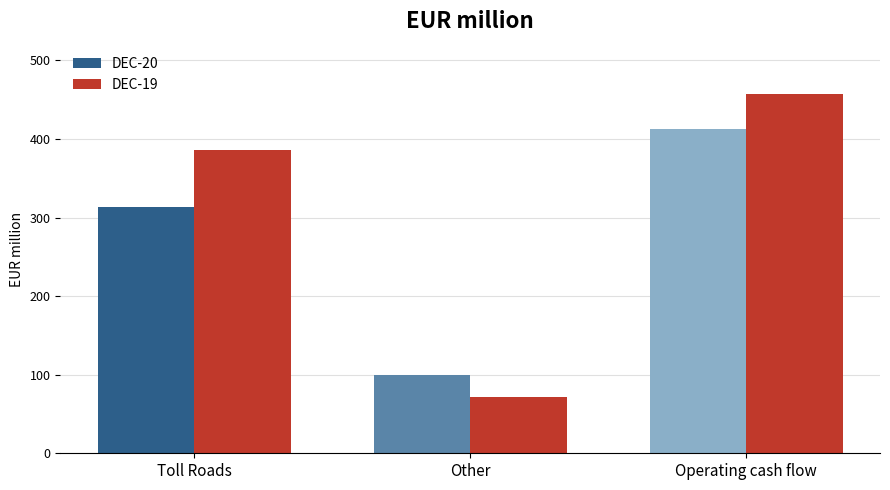

Rank the series by their maximum value, from highest to lowest.

DEC-19, DEC-20